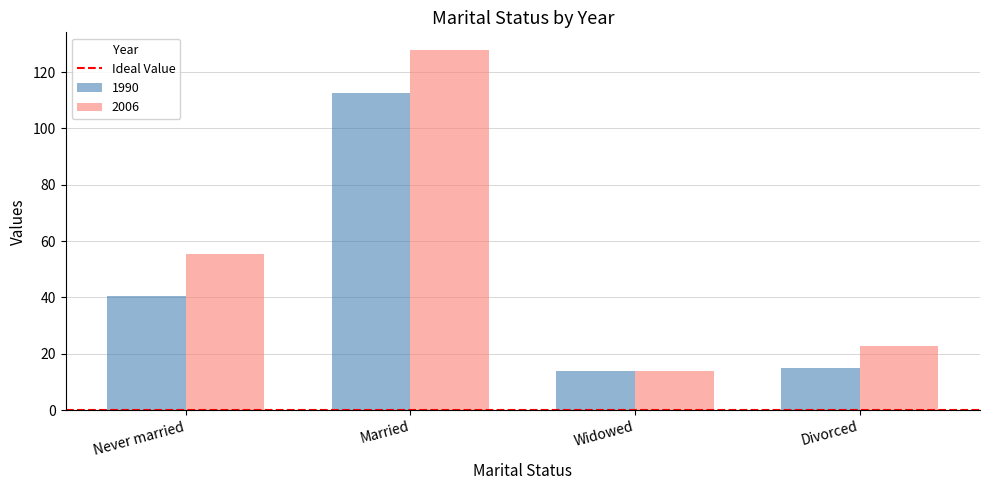

The 1990 series shows 76.8 at Married. True or false?

False